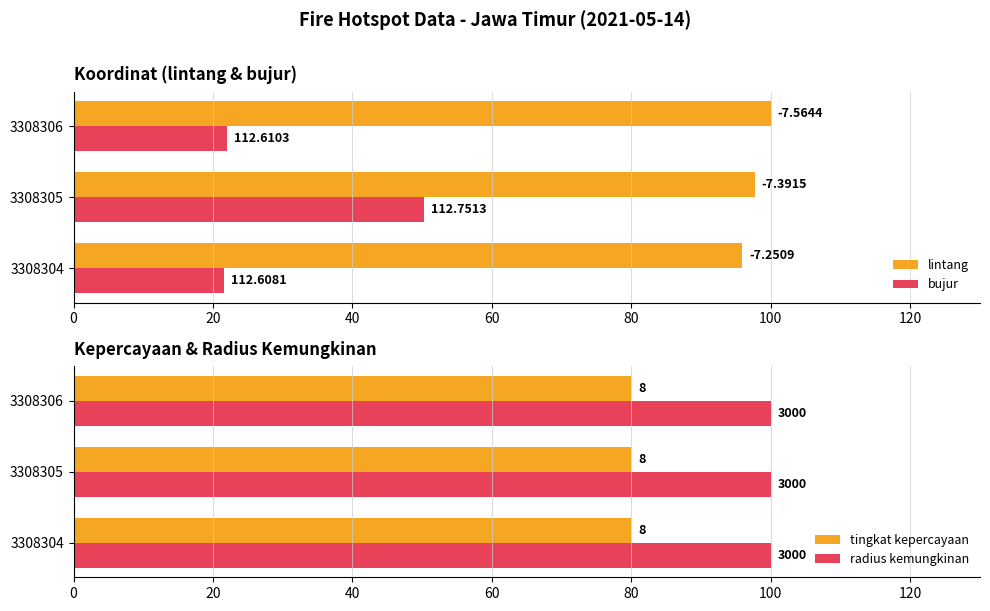

Is it true that bujur equals 12.3 at 3308304?

False